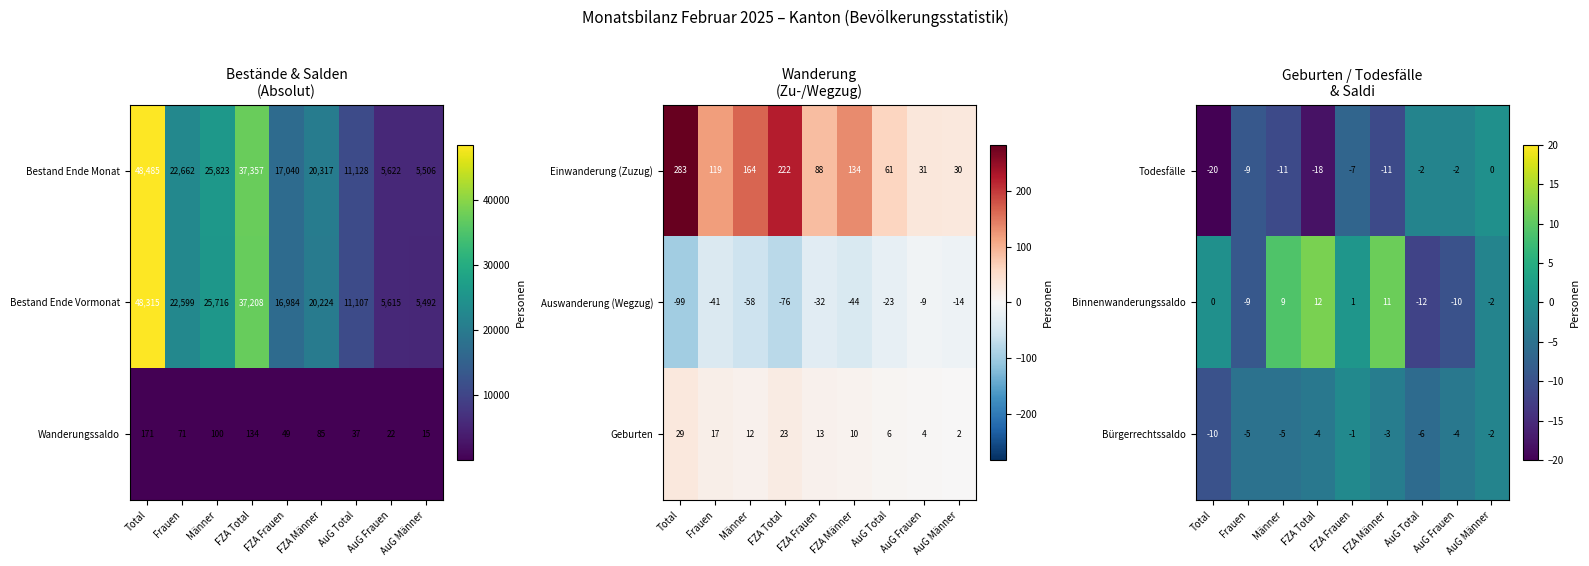

True or false: Todesfälle has a value of -20 at Total.

True